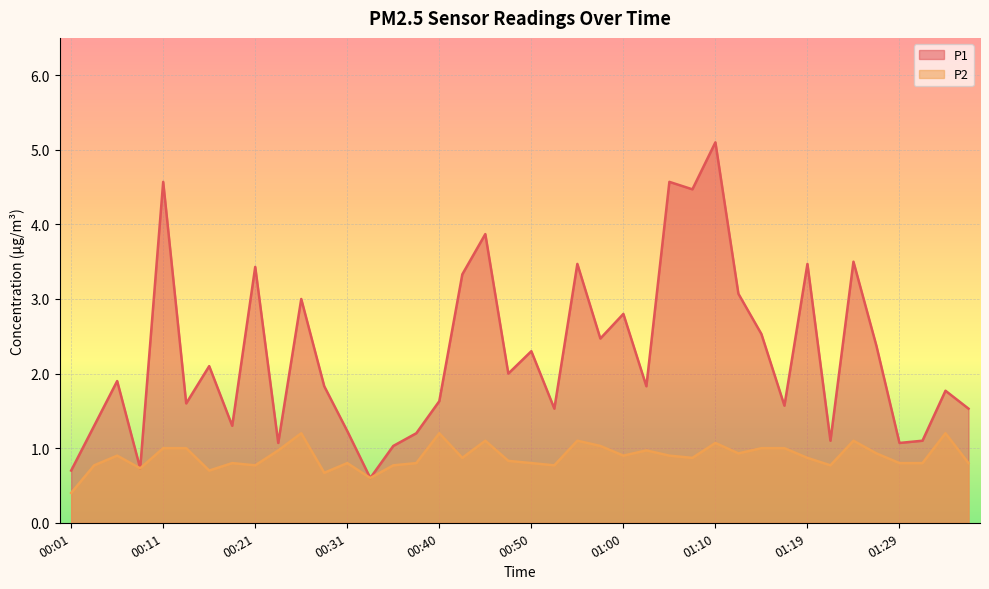

At how many categories does at least one series exceed 2?

18